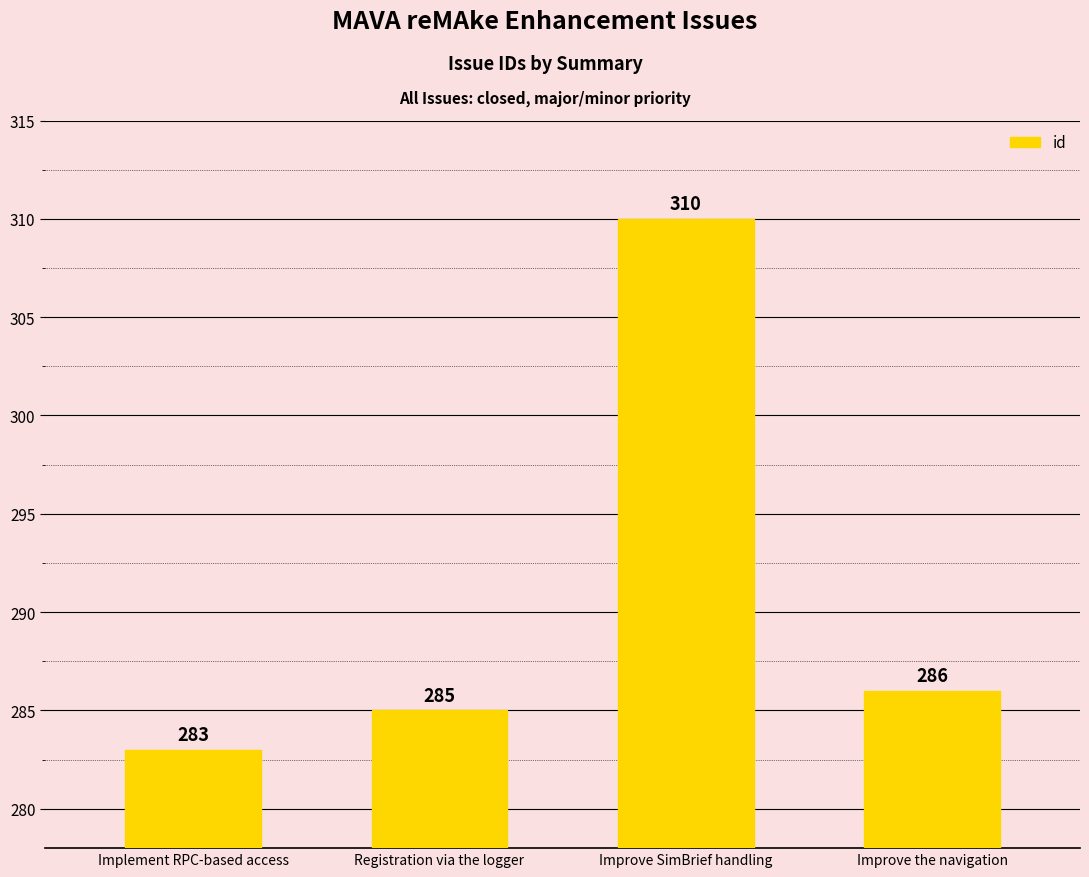

What value does the data have at Improve SimBrief handling?

310